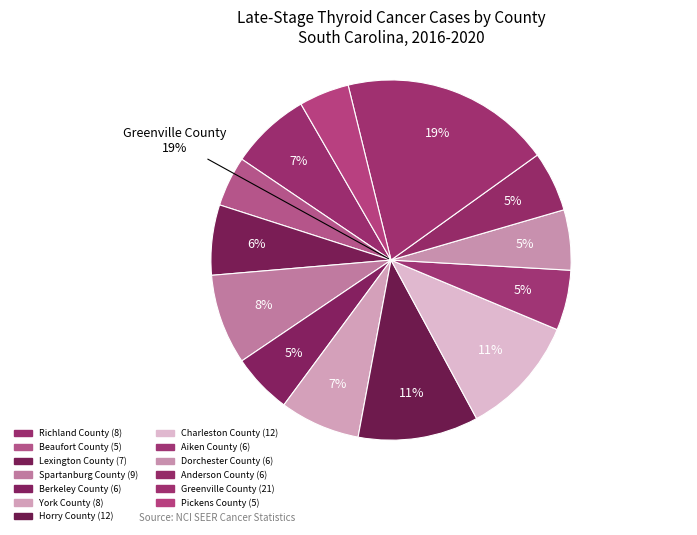

What percentage is the Aiken County slice, to the nearest percent?

5%